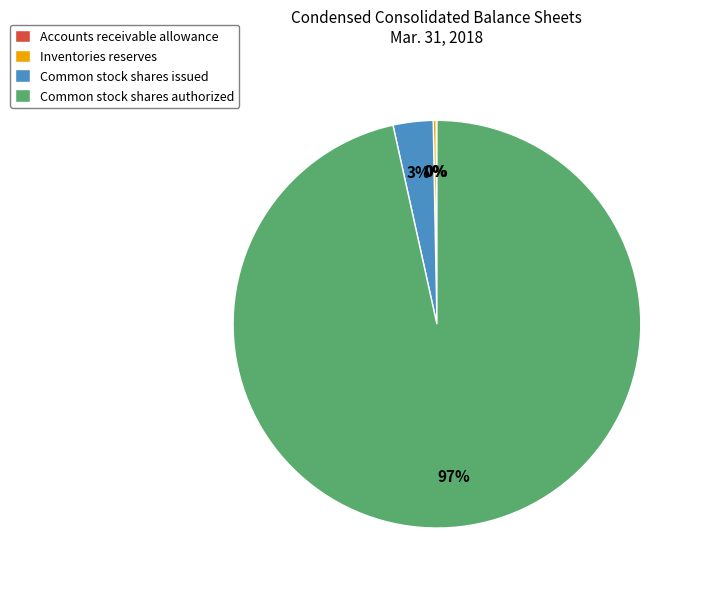

The Common stock shares authorized slice represents 97% of the pie. True or false?

True